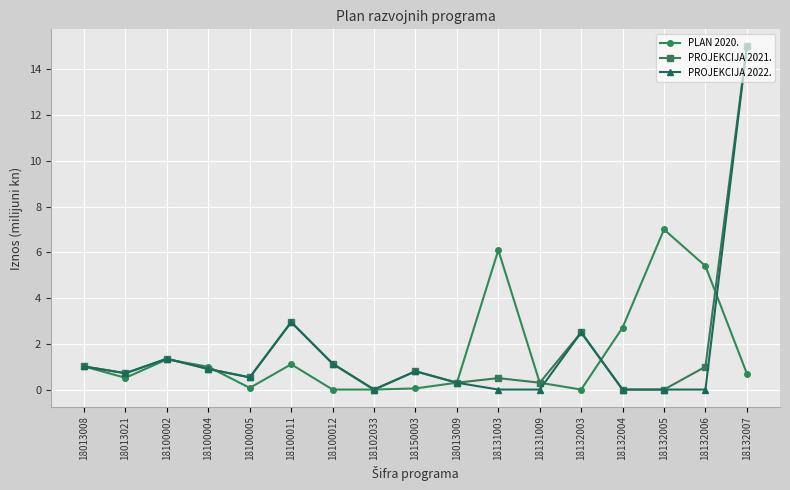

What is the total value across all series at 18131009?

0.6